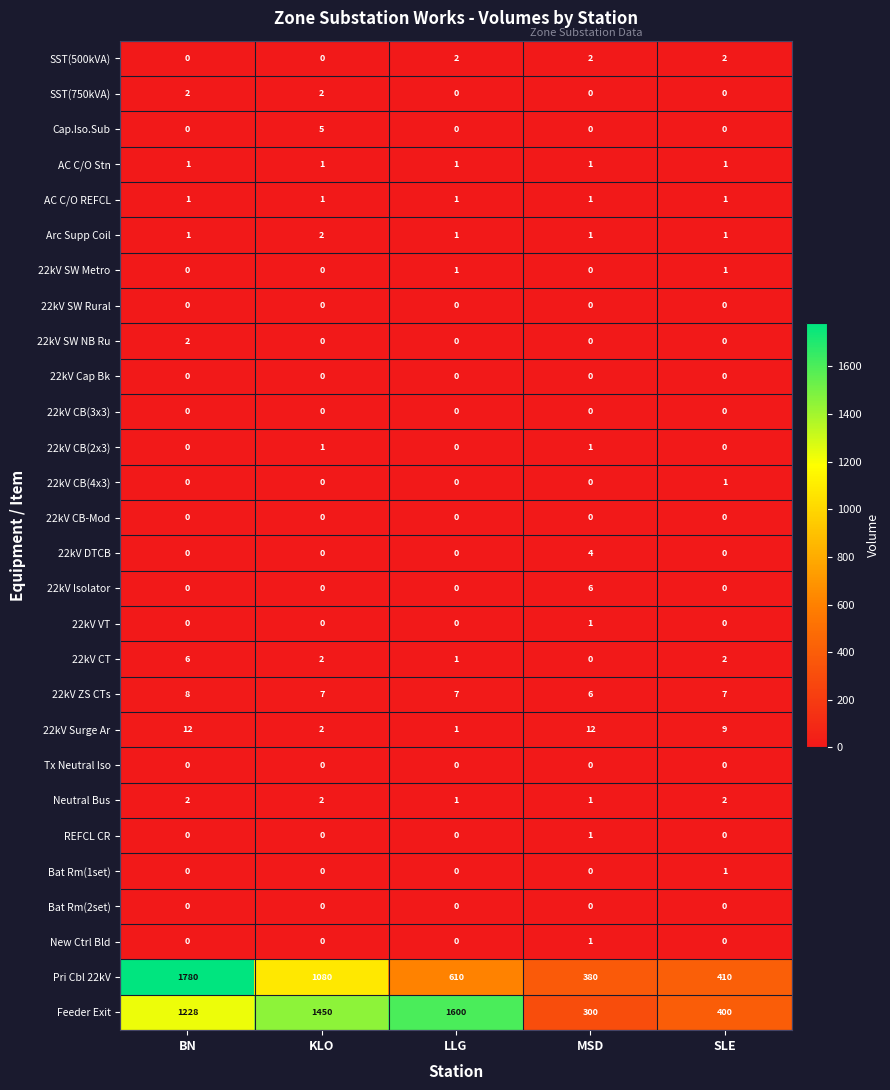

Which series changed the most between KLO and LLG?

Pri Cbl 22kV